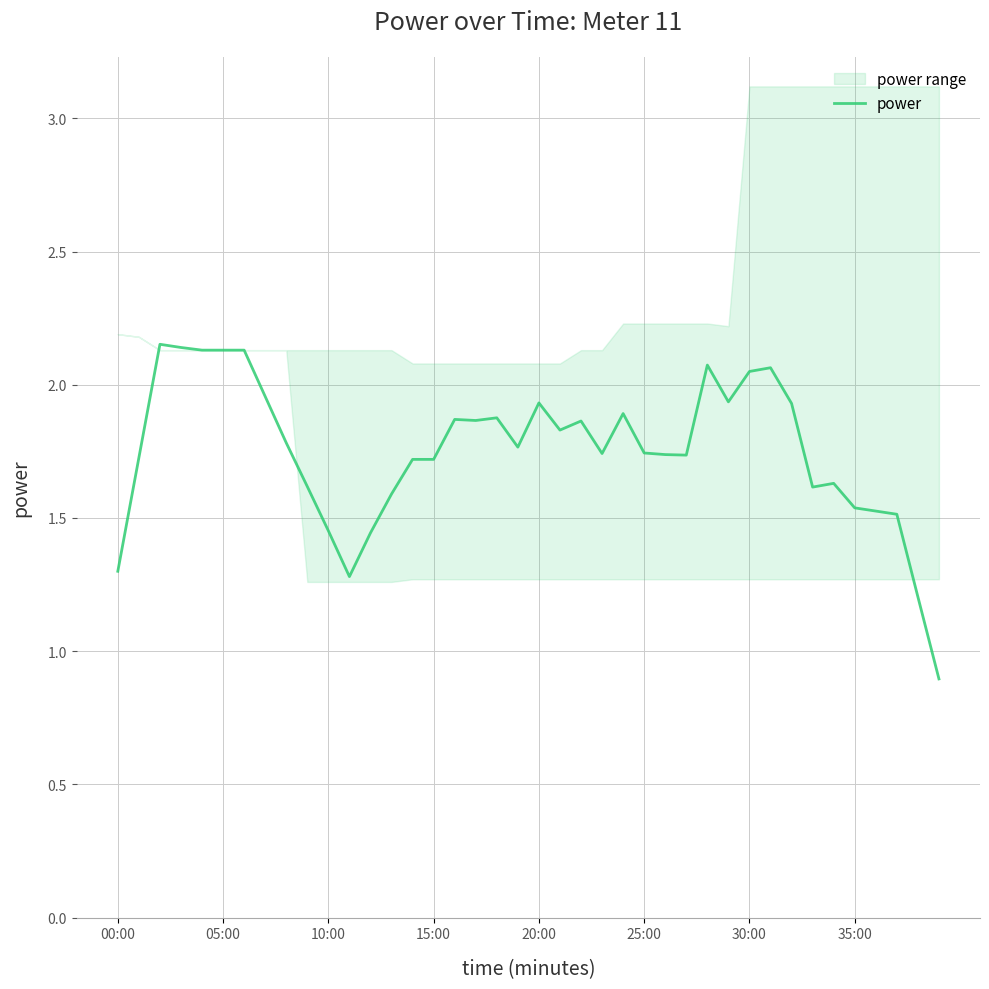

How many categories are shown in the chart?

40